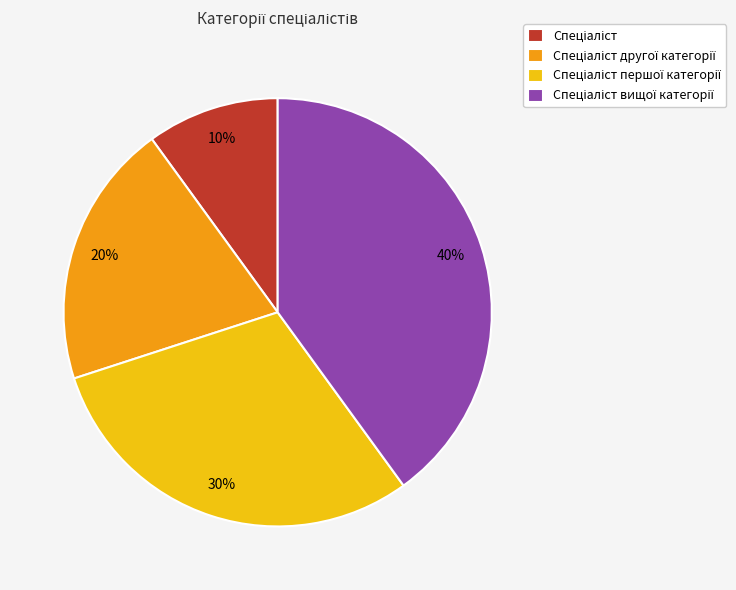

Does any single category account for the majority?

No